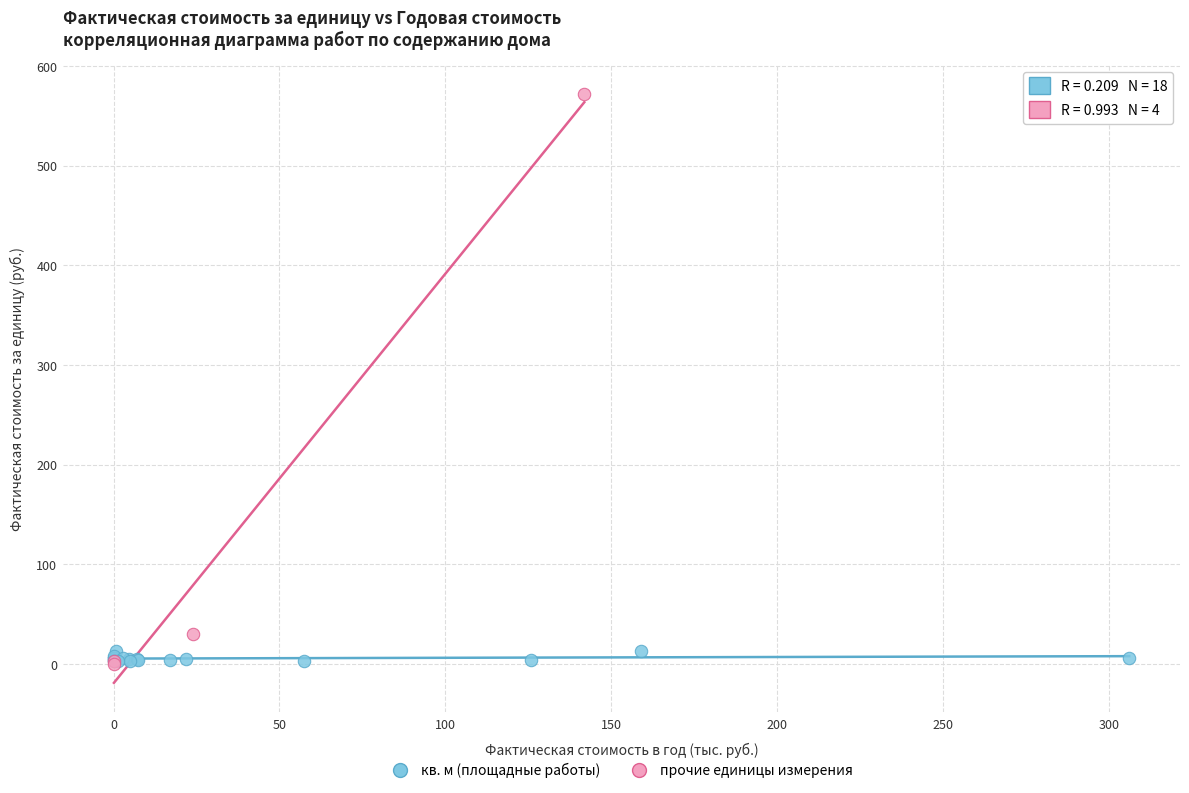

Which series has the largest Y range (max minus min)?

прочие единицы измерения